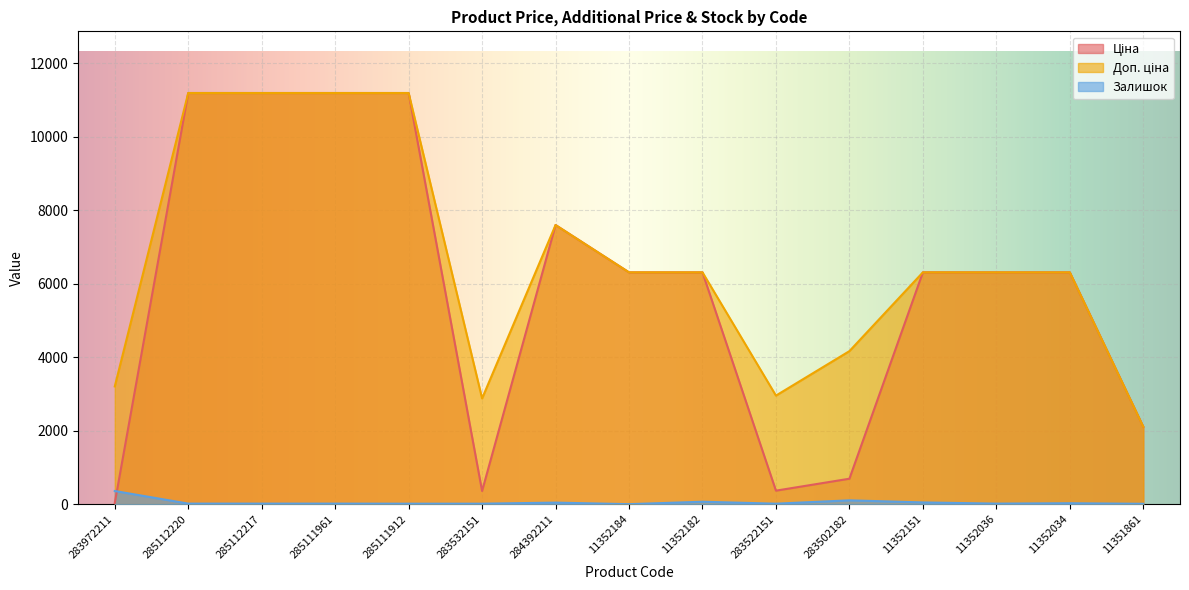

What is the label of the 11th point from the left?

283502182